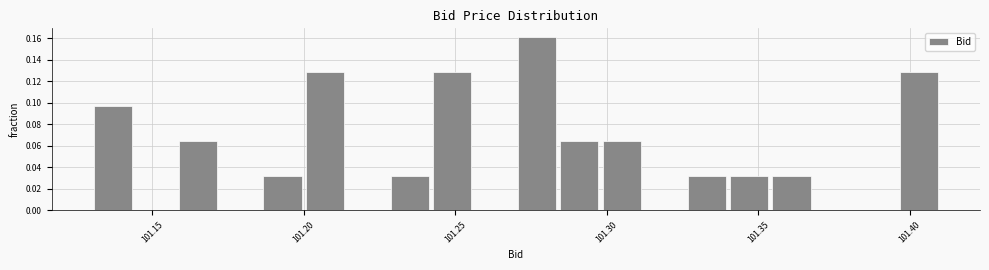

Read against the x-axis, roughly where is the centre of the tallest bar?

101.275